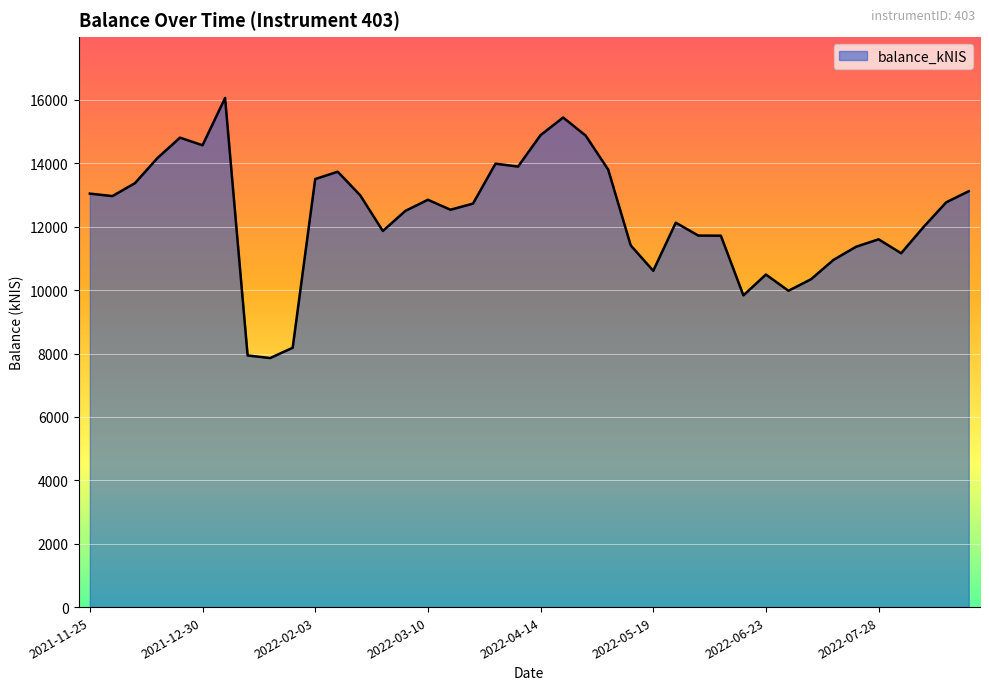

What is the minimum value shown in the chart?

7857.5